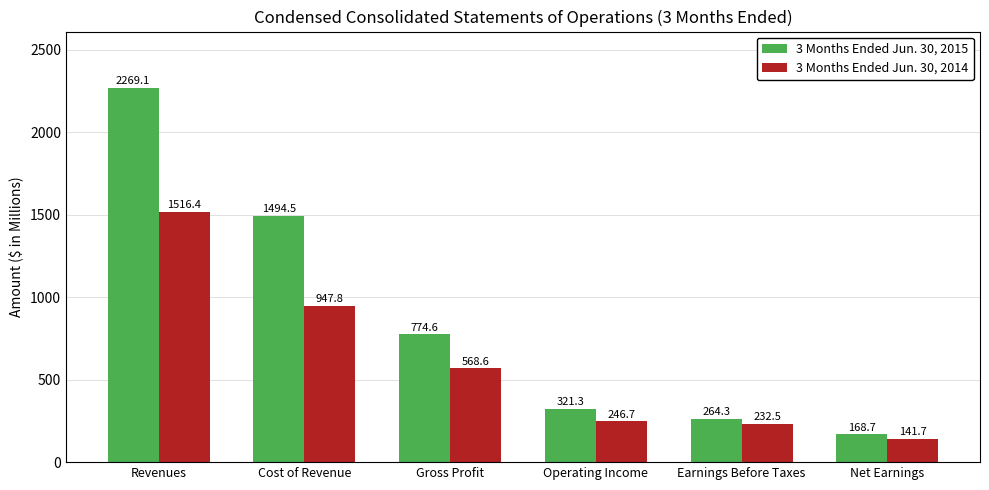

What is the difference between the highest and lowest values at Revenues?

752.7